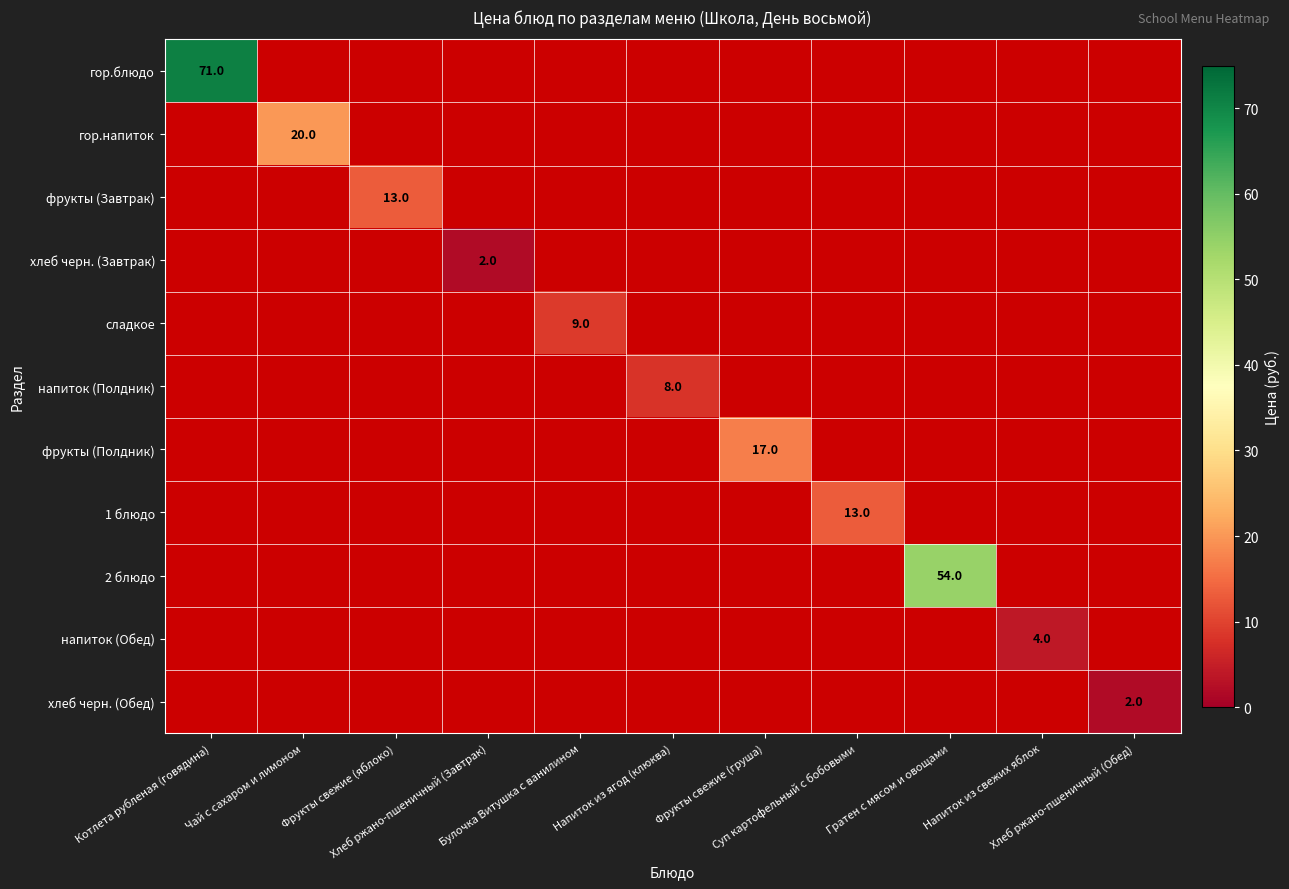

The хлеб черн. (Обед) series shows 0 at Фрукты свежие (груша). True or false?

True